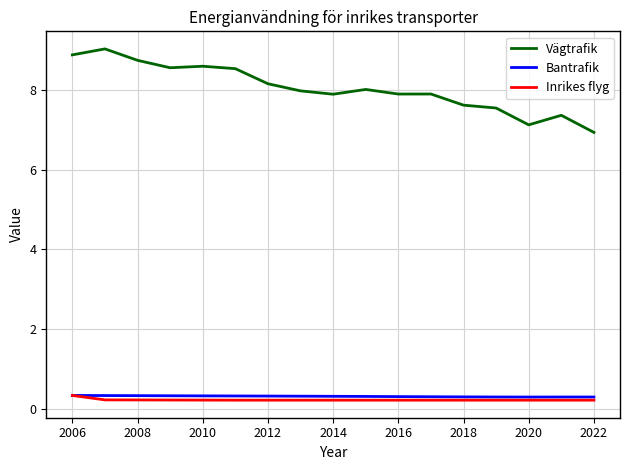

Which series has the largest range (max minus min)?

Vägtrafik